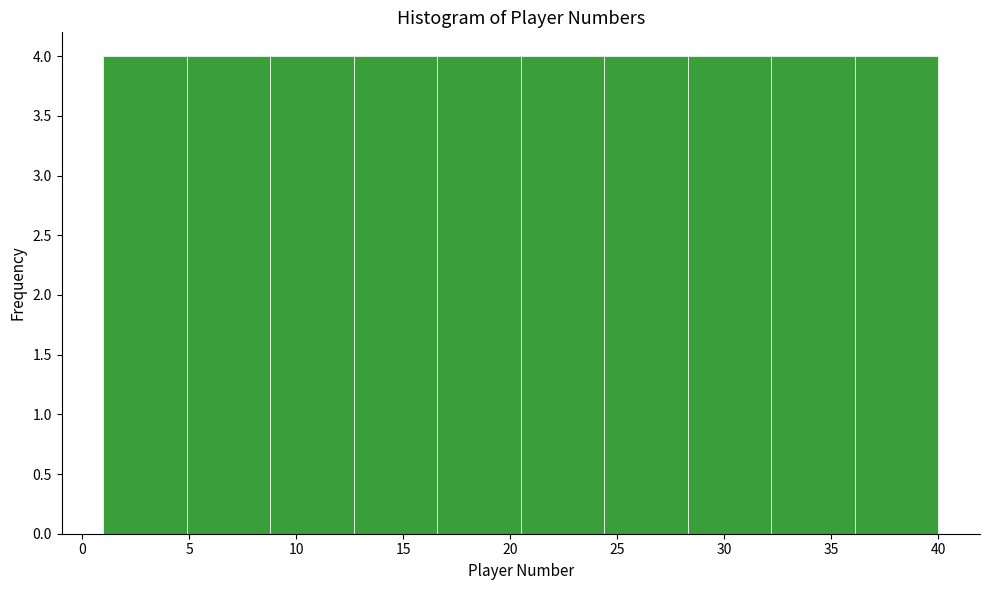

Reading left to right, transcribe this chart: for each bar, give the range it covers on the x-axis and its height. Neither the bar edges nor the heights are printed on the chart, so give them approximately, as read against the axes.

1.0 to 4.9: 4
4.9 to 8.8: 4
8.8 to 12.7: 4
12.7 to 16.6: 4
16.6 to 20.5: 4
20.5 to 24.4: 4
24.4 to 28.3: 4
28.3 to 32.2: 4
32.2 to 36.1: 4
36.1 to 40.0: 4